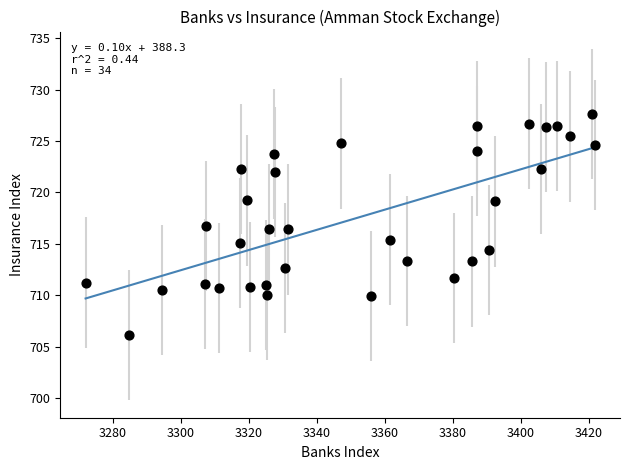

What is the range of Y values (max minus min)?

21.5